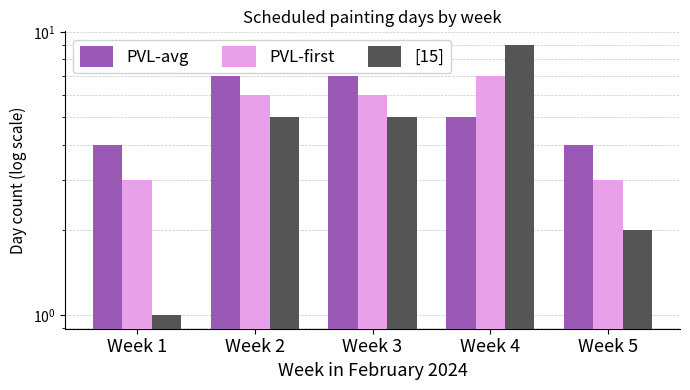

The [15] series shows 2 at Week 5. True or false?

True